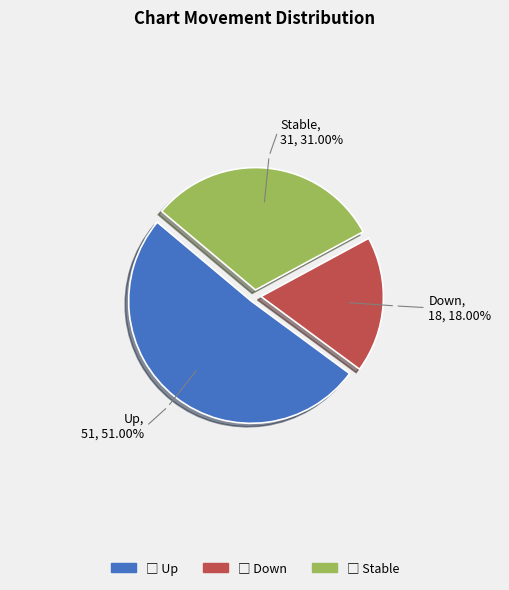

Is there any slice that represents more than half of the pie?

Yes